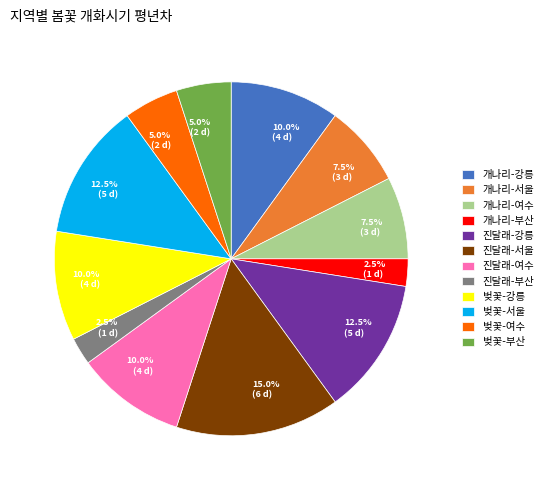

Is there a majority slice in this chart?

No